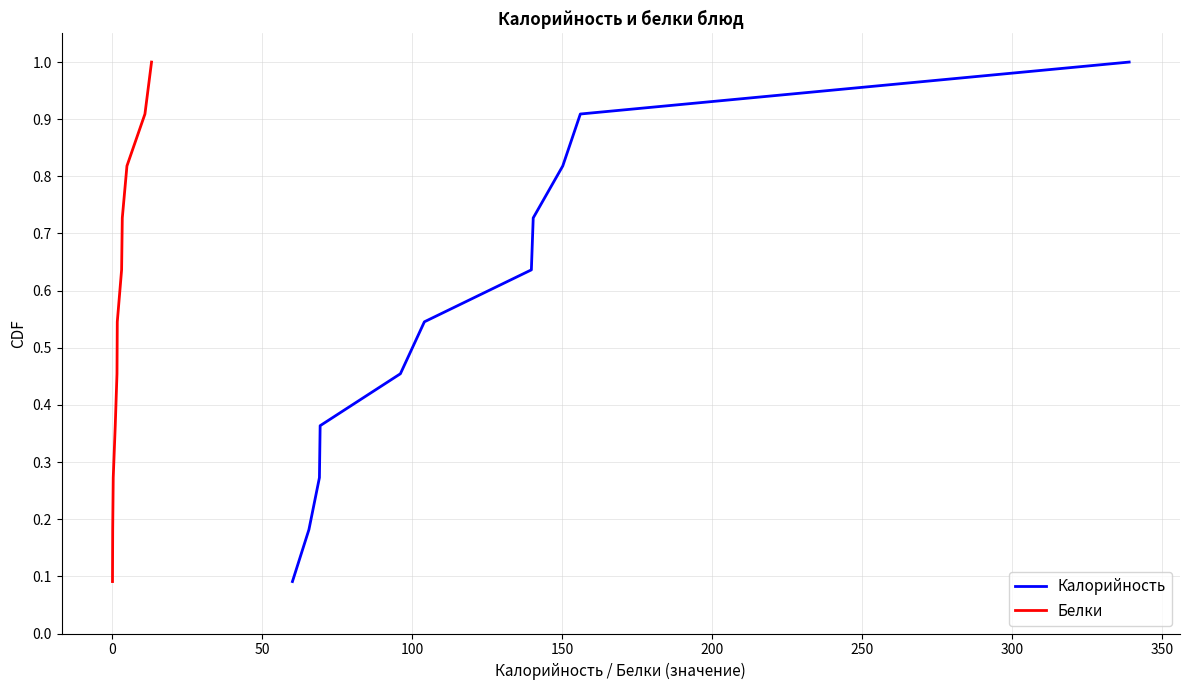

What is the difference between the maximum and second lowest values in the Калорийность series?

0.8